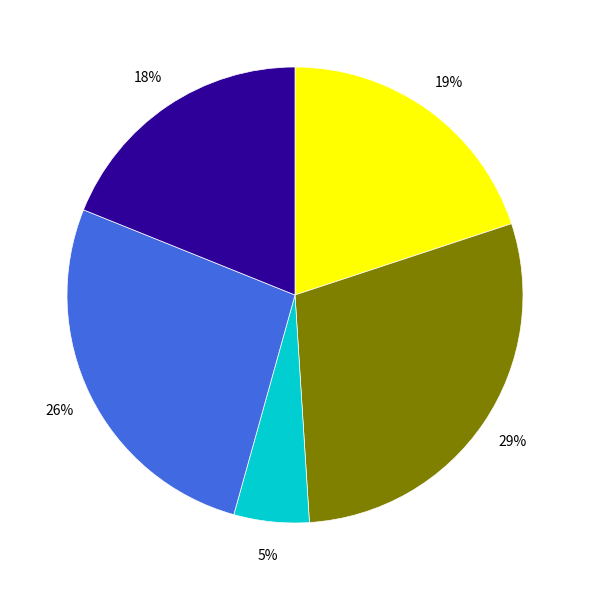

Which category has the biggest portion of the pie?

CEFTRIAXONA